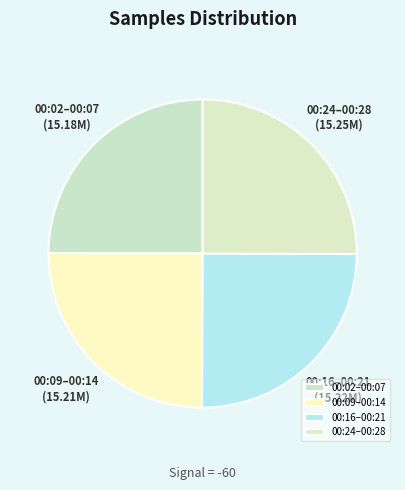

Approximately how many times larger is the value at 00:16–00:21 compared to 00:09–00:14?

1.0